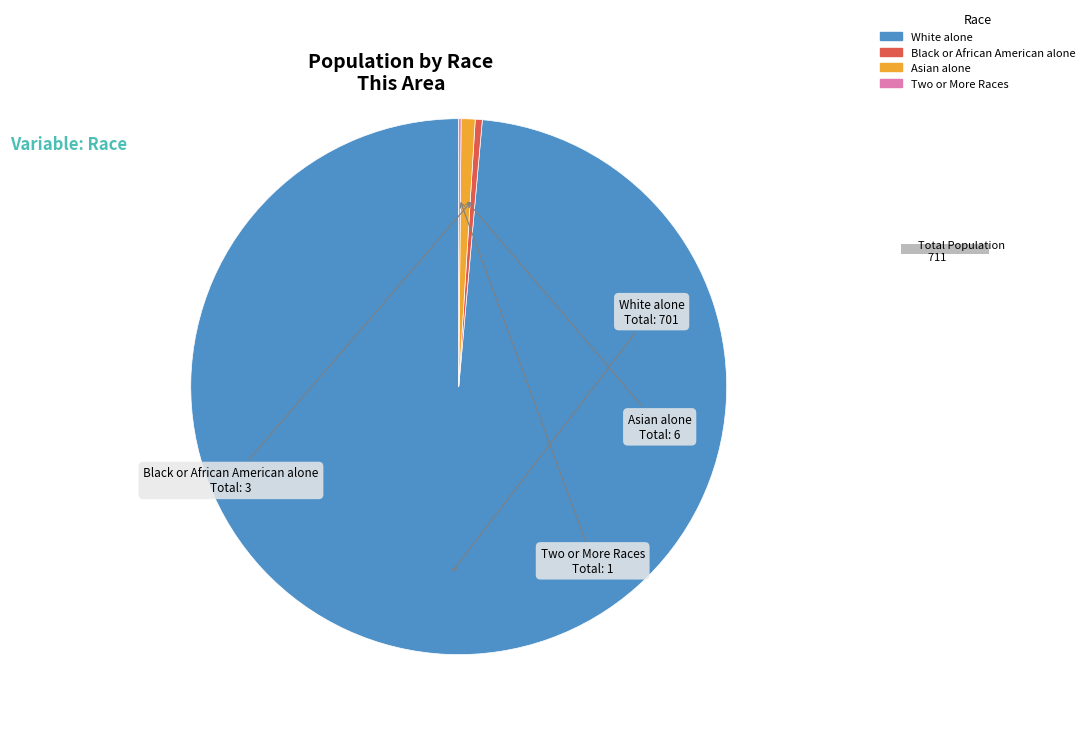

Does American Indian and Alaska Native represent more than half of the total?

No